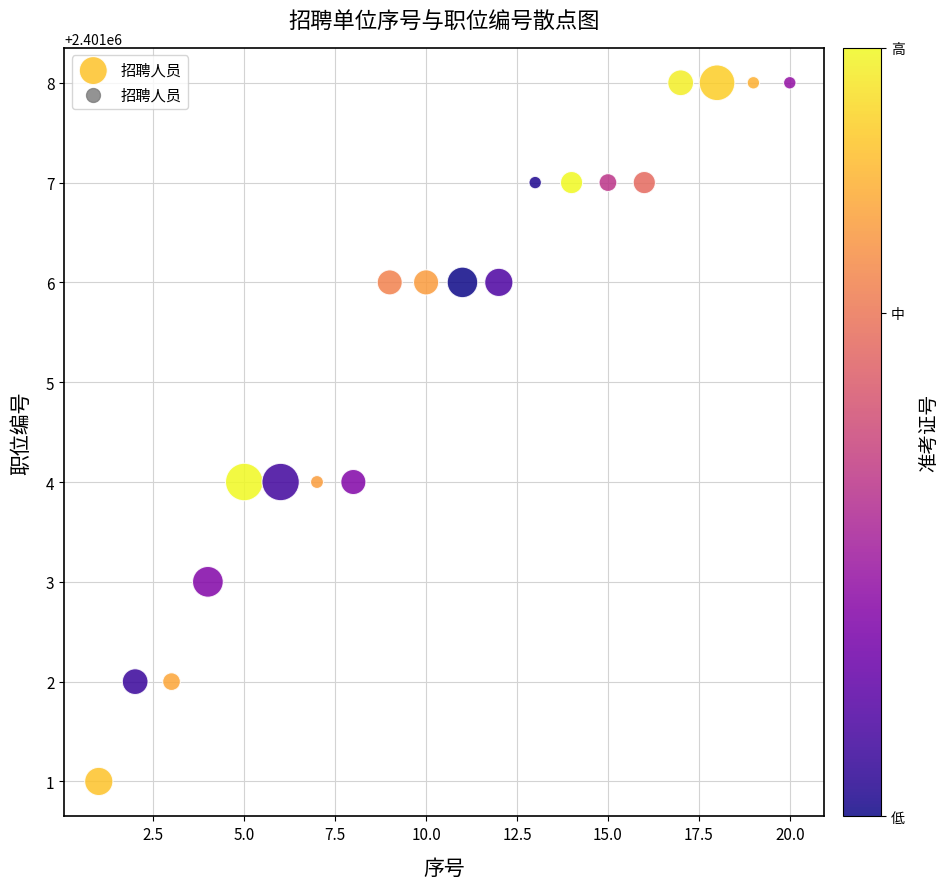

What is the range of Y values (max minus min)?

7